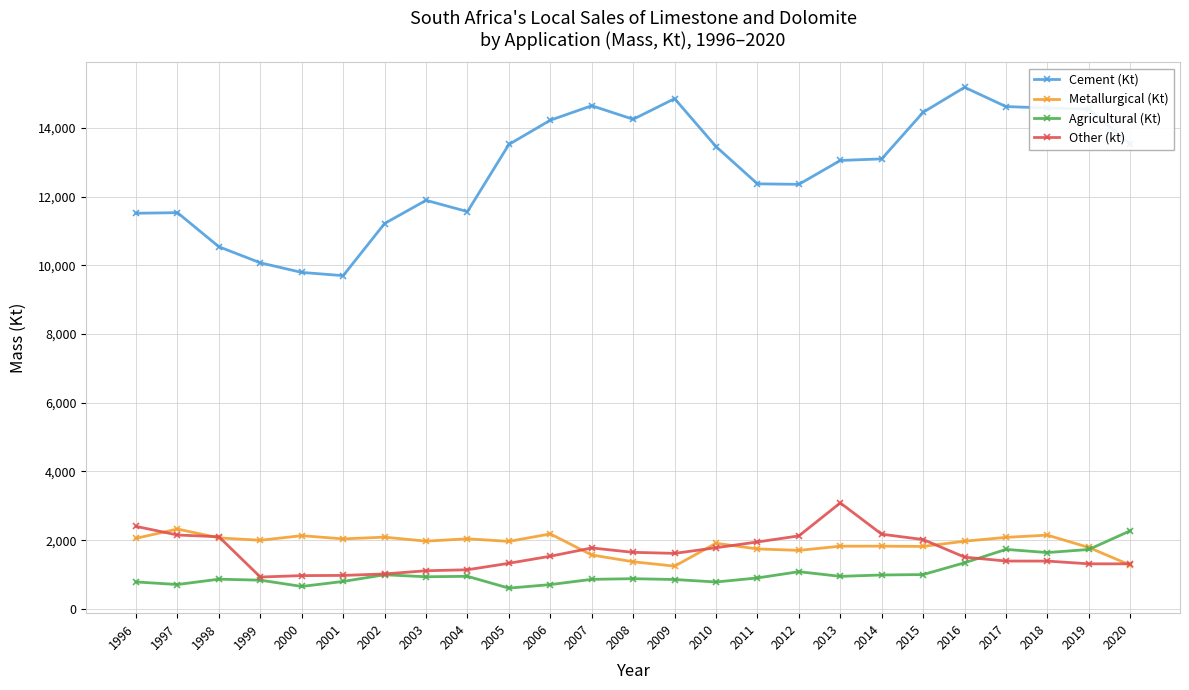

What is the difference between the second highest and second lowest values in the Cement (Kt) series?

5059.0